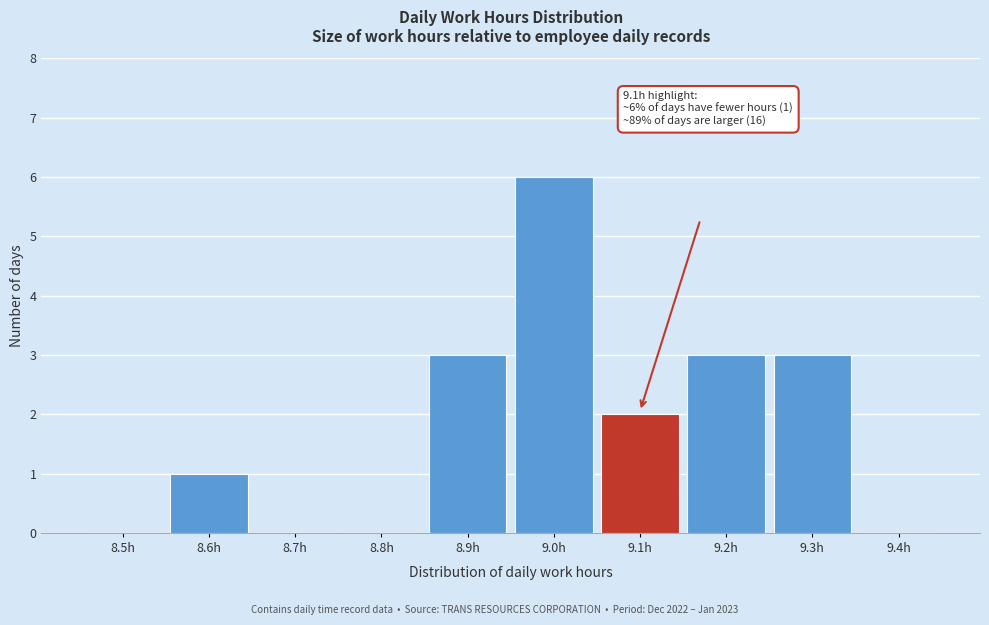

Reading left to right, extract all data points from this chart.

8.5h=0	8.6h=1	8.7h=0	8.8h=0	8.9h=3	9.0h=6	9.1h=2	9.2h=3	9.3h=3	9.4h=0